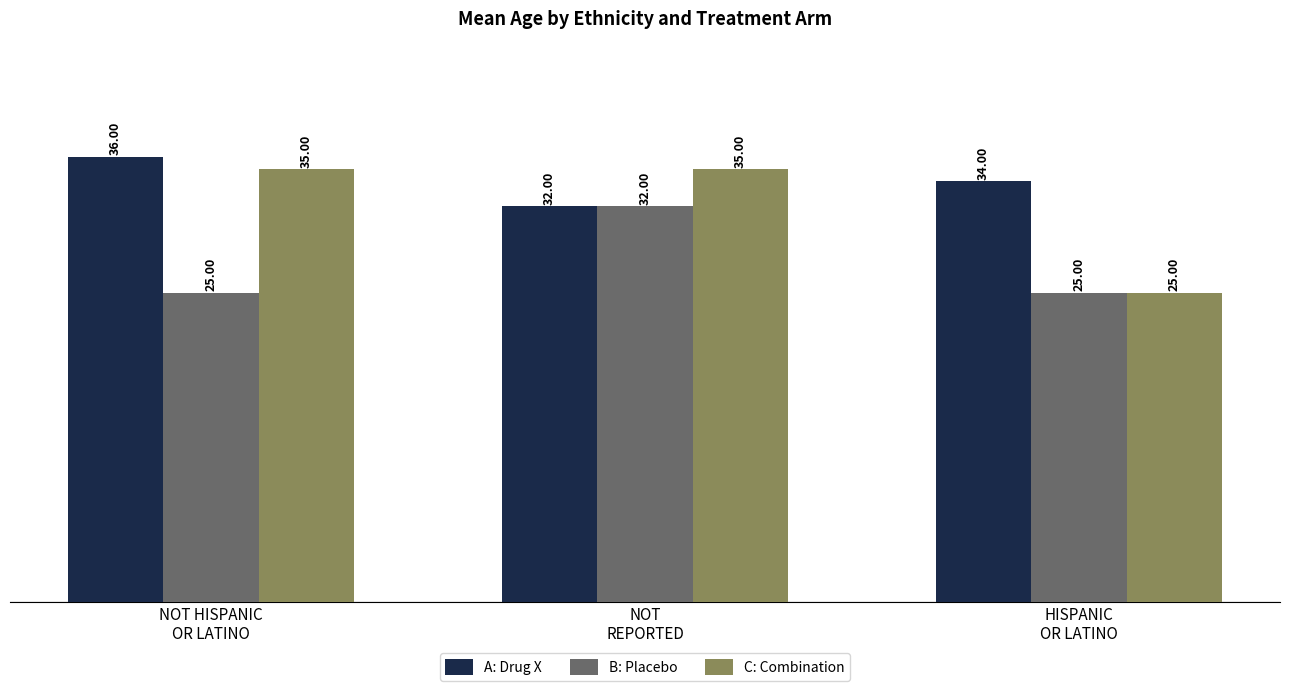

At which category is the sum across all series the highest?

NOT
REPORTED